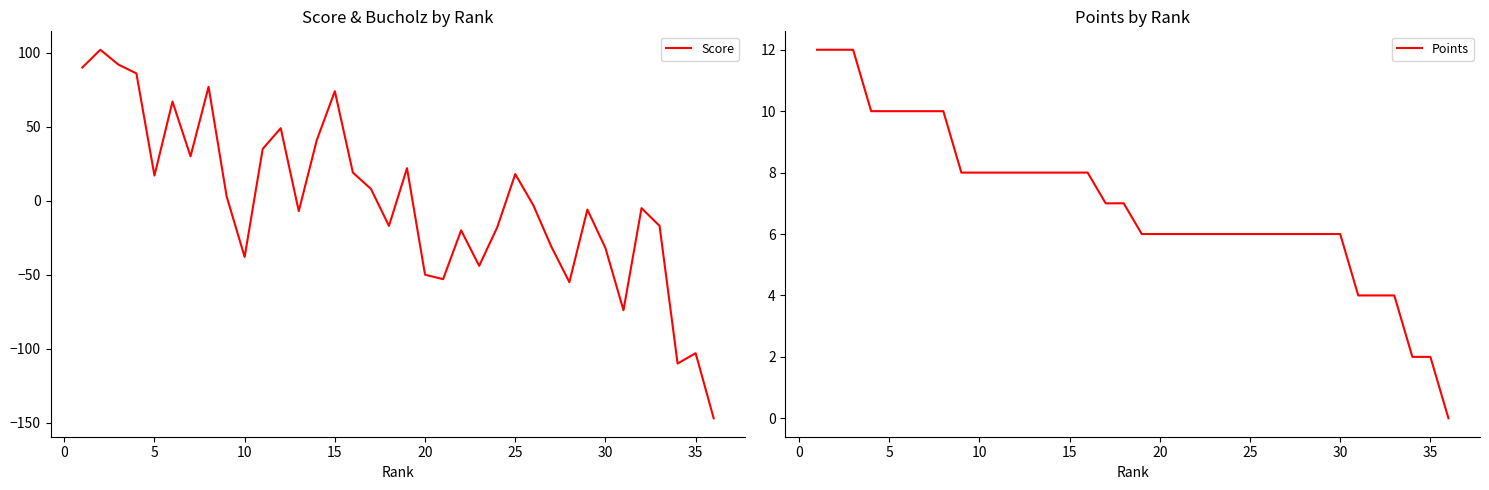

What is the highest value of the Score series?

102